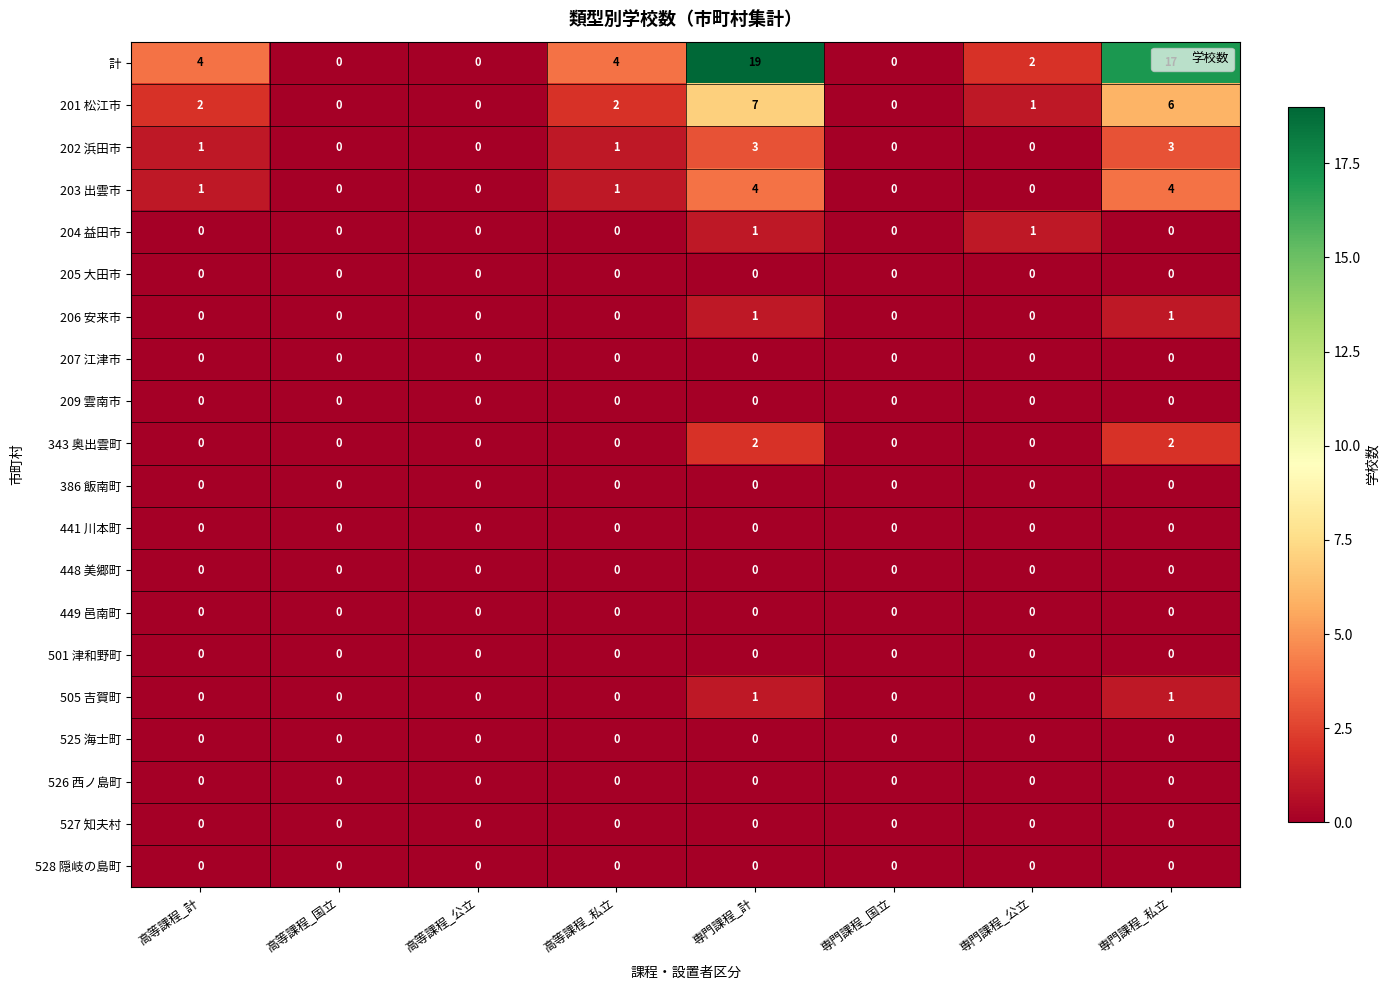

What is the spread (max minus min) of values at 高等課程_私立?

4